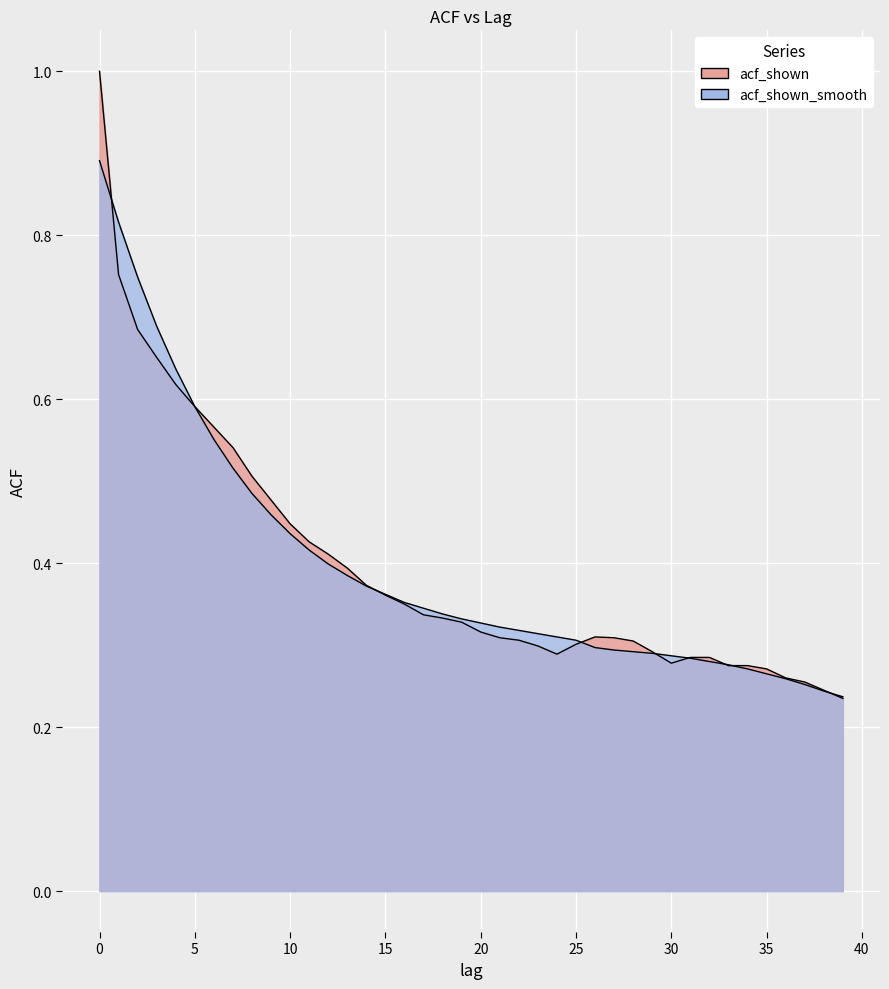

List the series in order of their peak value, lowest first.

acf_shown_smooth, acf_shown